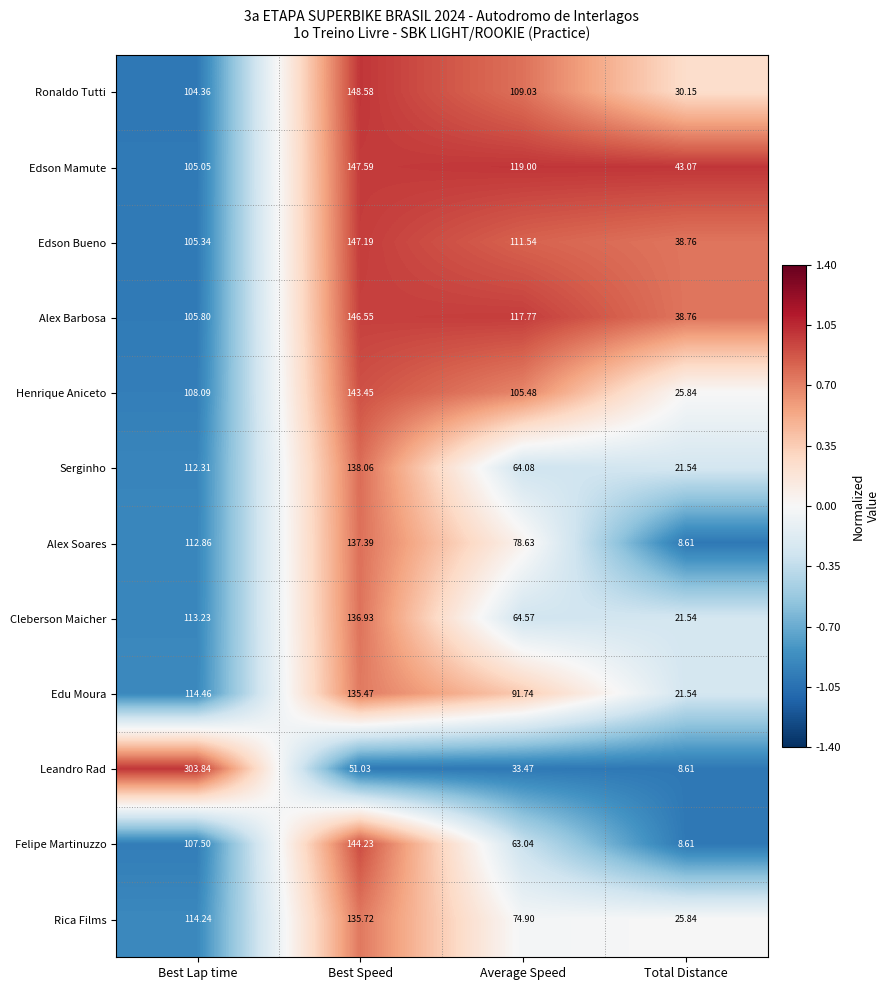

Which series changed the most between Best Speed and Average Speed?

Felipe Martinuzzo